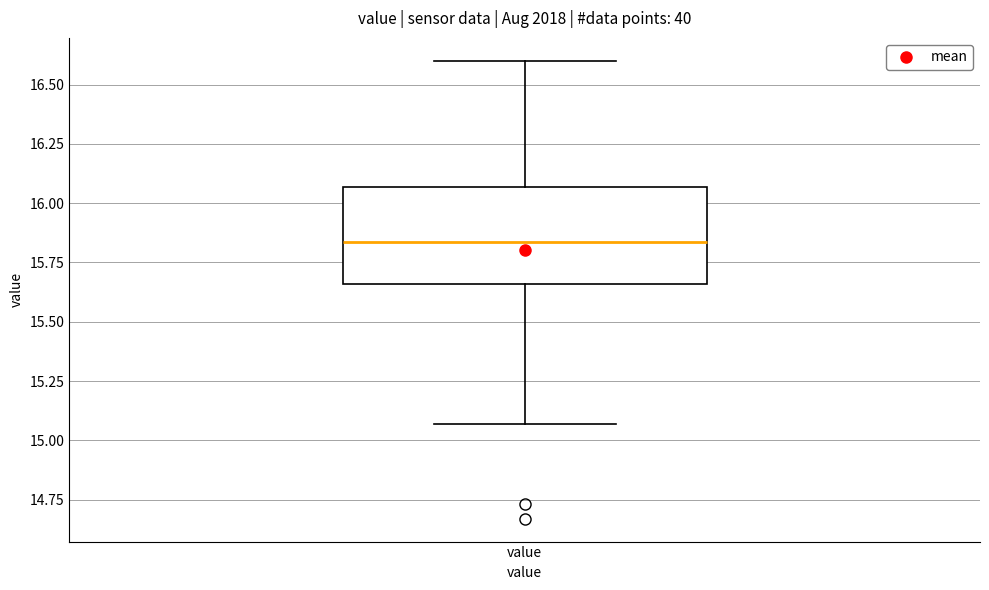

Transcribe this box plot: give where the median line is, the range the box spans, and where the two whiskers end, as read against the y-axis. The values are not printed on the chart, so give them approximately, as read against the axis.

median 15.85, box 15.65 to 16.05, whiskers 15.05 to 16.60